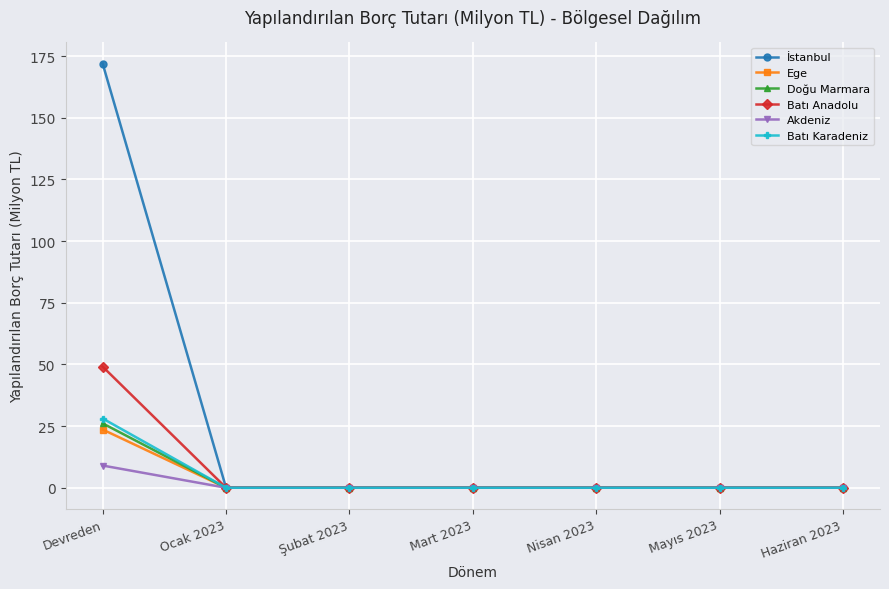

Is this an area chart (filled region under the line)?

No